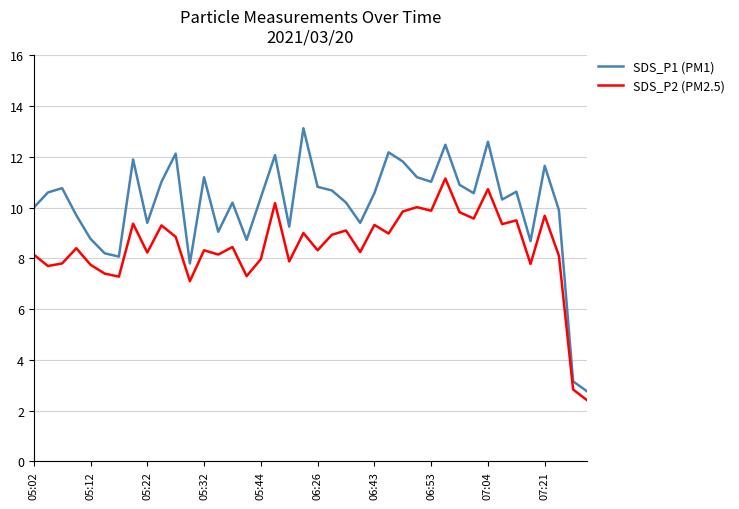

What are all the series names shown in the legend?

SDS_P1 (PM1), SDS_P2 (PM2.5)